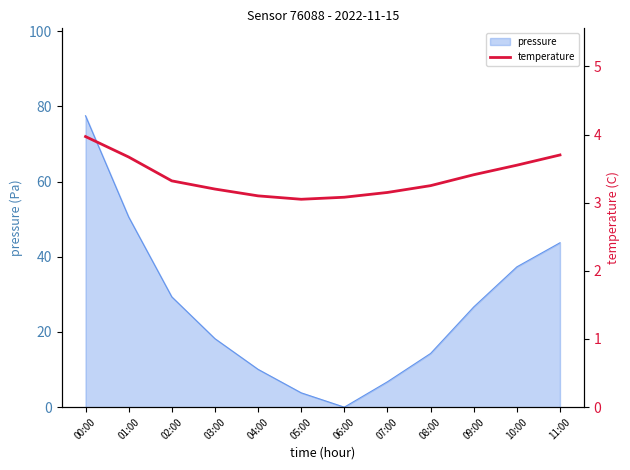

True or false: there are more than 2 points higher than both neighbors.

False